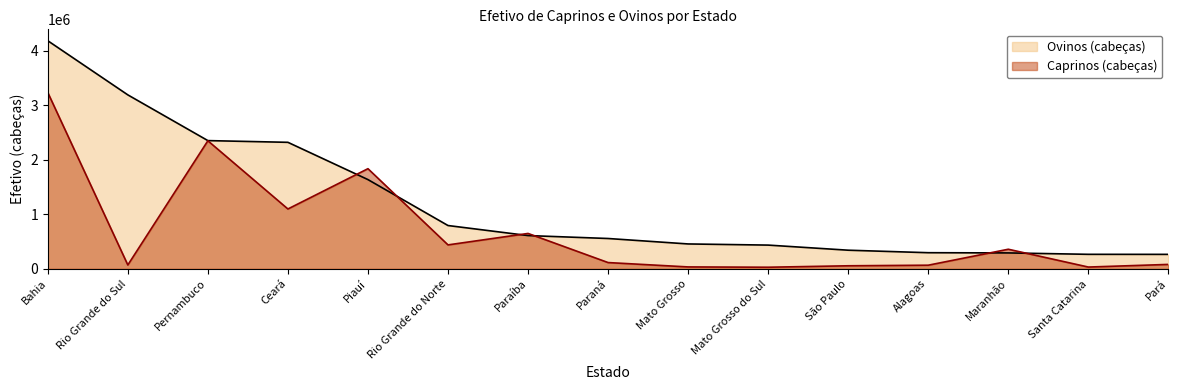

Which series changed the most between Paraíba and Maranhão?

Ovinos (cabeças)